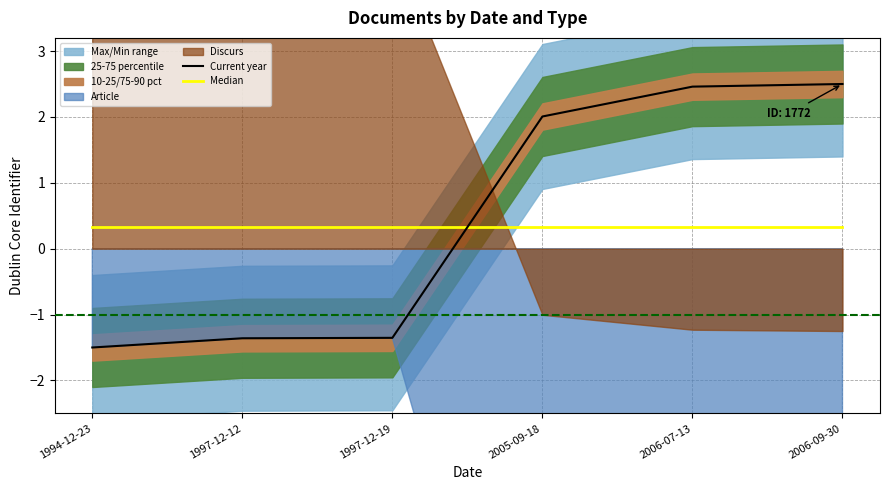

At which category is the sum across all series the highest?

2006-09-30